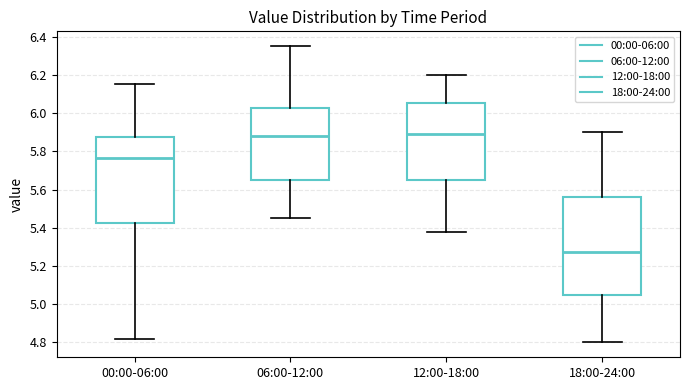

Comparing the boxes themselves (not the whiskers), which one is the tallest?

18:00-24:00